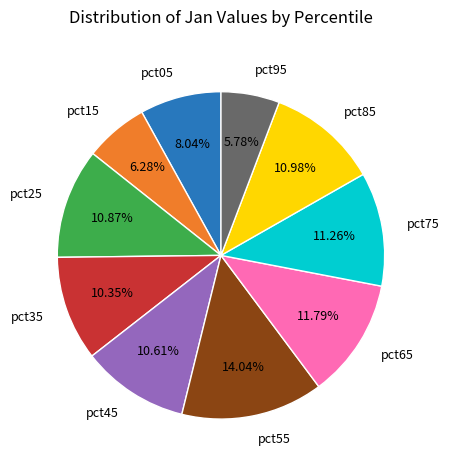

Which category has the smallest portion of the pie?

pct95